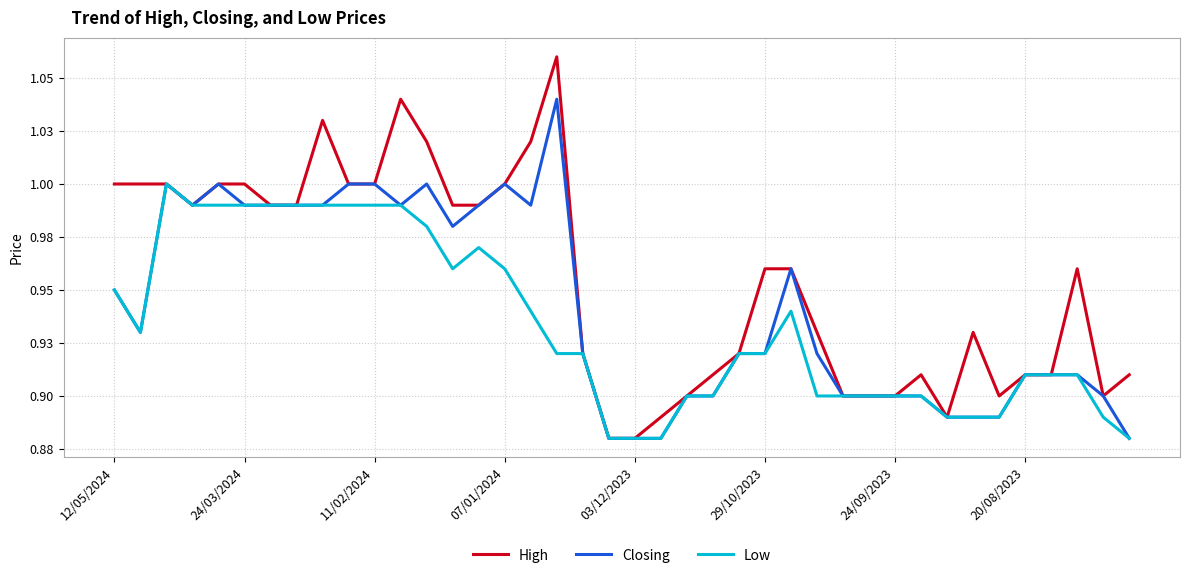

Reading left to right, what are all the values shown in this chart?

High: 1.0	1.0	1.0	1.0	1.0	1.0	1.0	1.0	1.0	1.0	1.0	1.0	1.0	1.0	1.0	1.0	1.0	1.1	0.9	0.9	0.9	0.9	0.9	0.9	0.9	1.0	1.0	0.9	0.9	0.9	0.9	0.9	0.9	0.9	0.9	0.9	0.9	1.0	0.9	0.9
Closing: 0.9	0.9	1.0	1.0	1.0	1.0	1.0	1.0	1.0	1.0	1.0	1.0	1.0	1.0	1.0	1.0	1.0	1.0	0.9	0.9	0.9	0.9	0.9	0.9	0.9	0.9	1.0	0.9	0.9	0.9	0.9	0.9	0.9	0.9	0.9	0.9	0.9	0.9	0.9	0.9
Low: 0.9	0.9	1.0	1.0	1.0	1.0	1.0	1.0	1.0	1.0	1.0	1.0	1.0	1.0	1.0	1.0	0.9	0.9	0.9	0.9	0.9	0.9	0.9	0.9	0.9	0.9	0.9	0.9	0.9	0.9	0.9	0.9	0.9	0.9	0.9	0.9	0.9	0.9	0.9	0.9